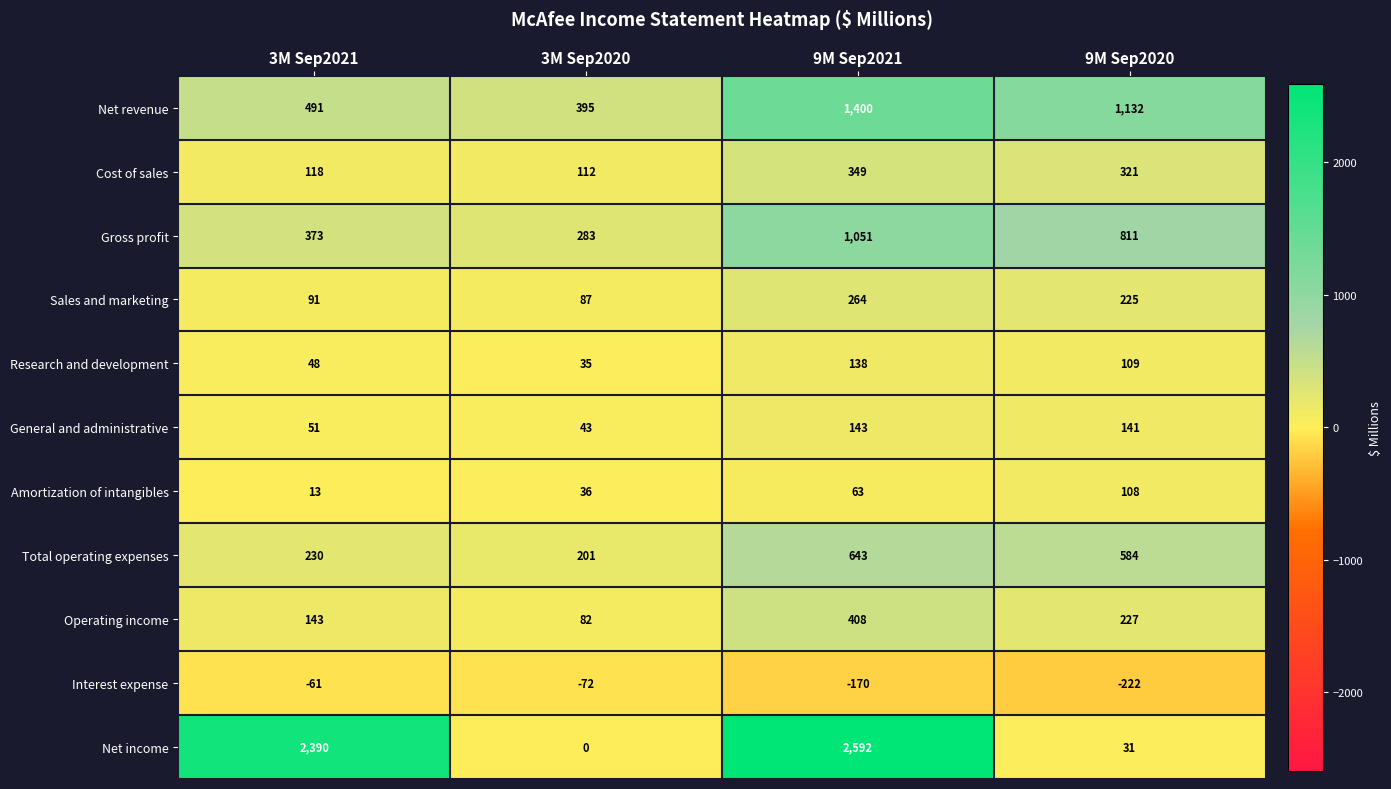

What is the difference between the Net income values at 9M Sep2021 and 3M Sep2021?

202